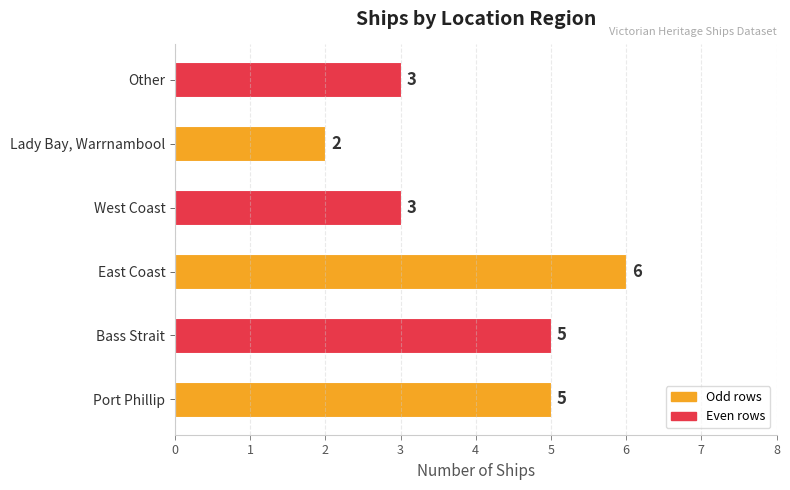

How many series are shown in this chart?

1